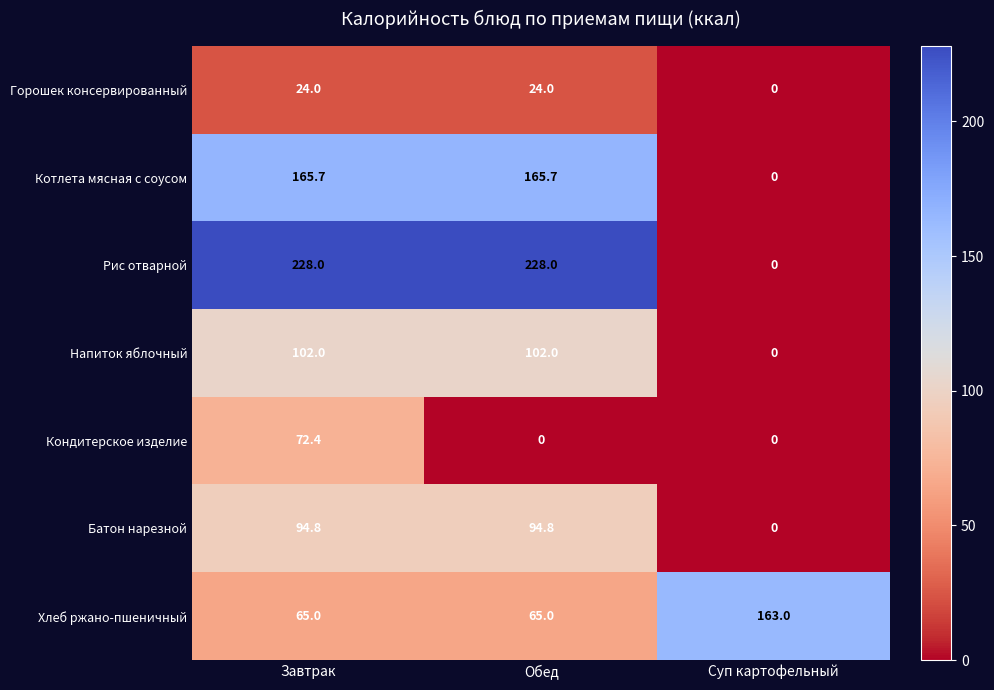

What is the total value across all series at Завтрак?

751.9